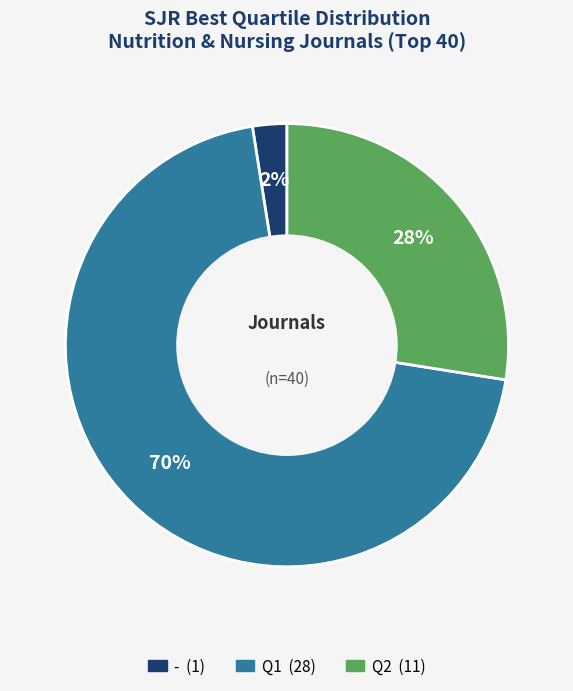

Is there any slice that represents more than half of the pie?

Yes